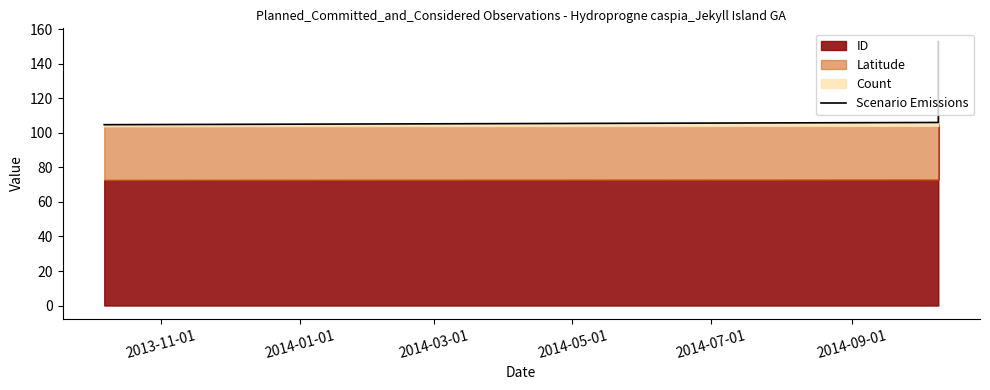

What is the maximum value shown in the chart?

153.0